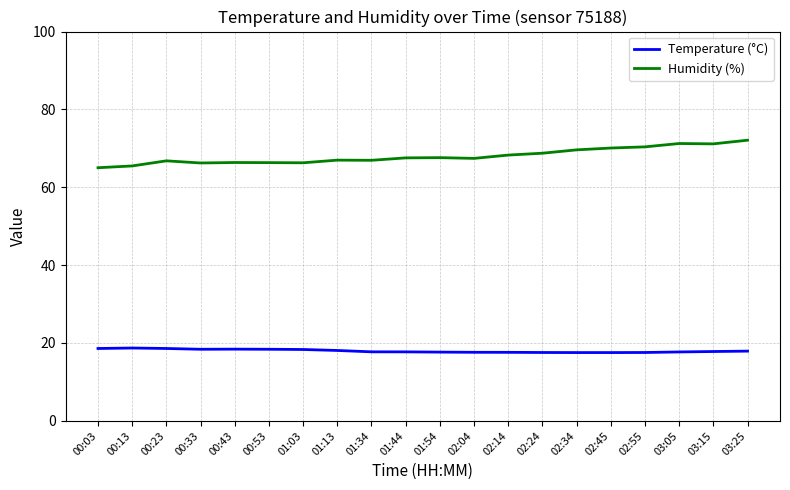

What is the approximate value of Temperature (°C) at 01:54?

17.7